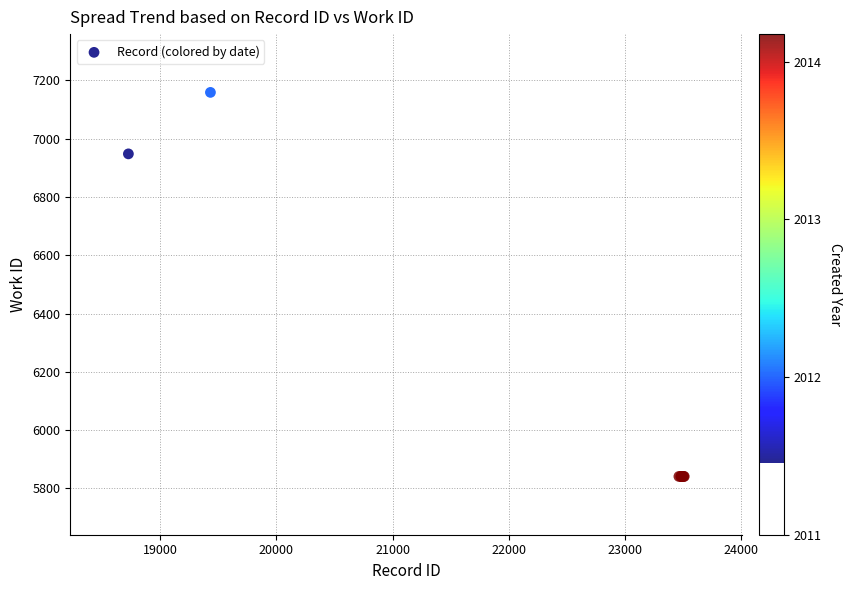

What Y value in the scatter plot is closest to 6500?

6948